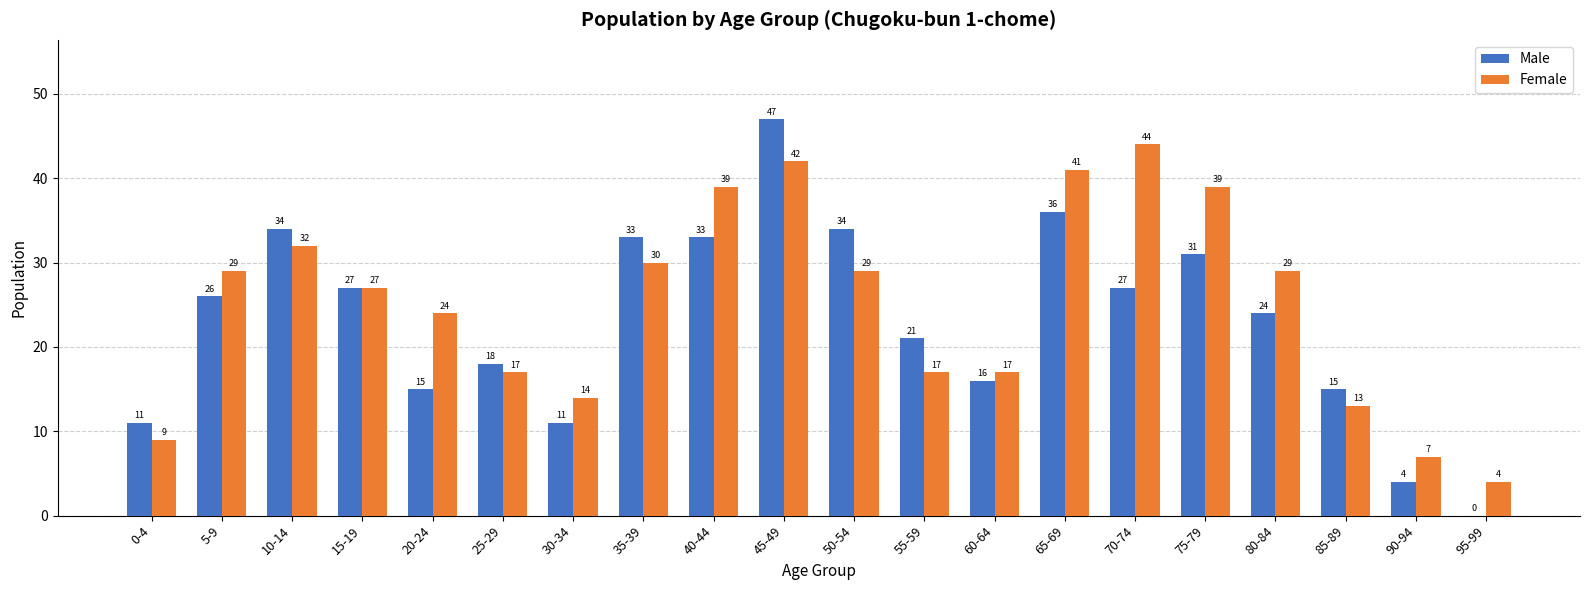

What value does the Male series have at 70-74?

27